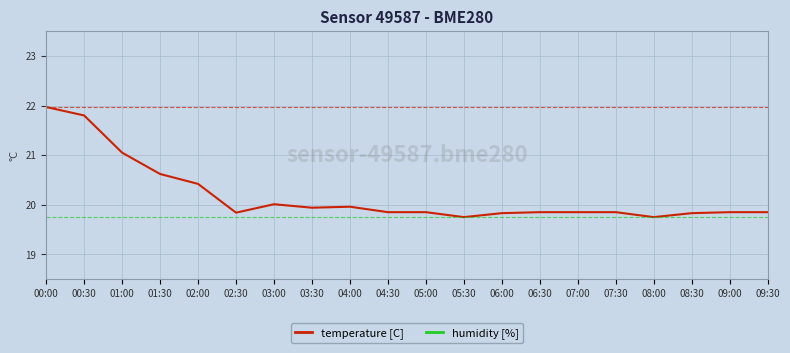

What is the difference between the maximum and minimum values in the temperature [C] series?

2.2